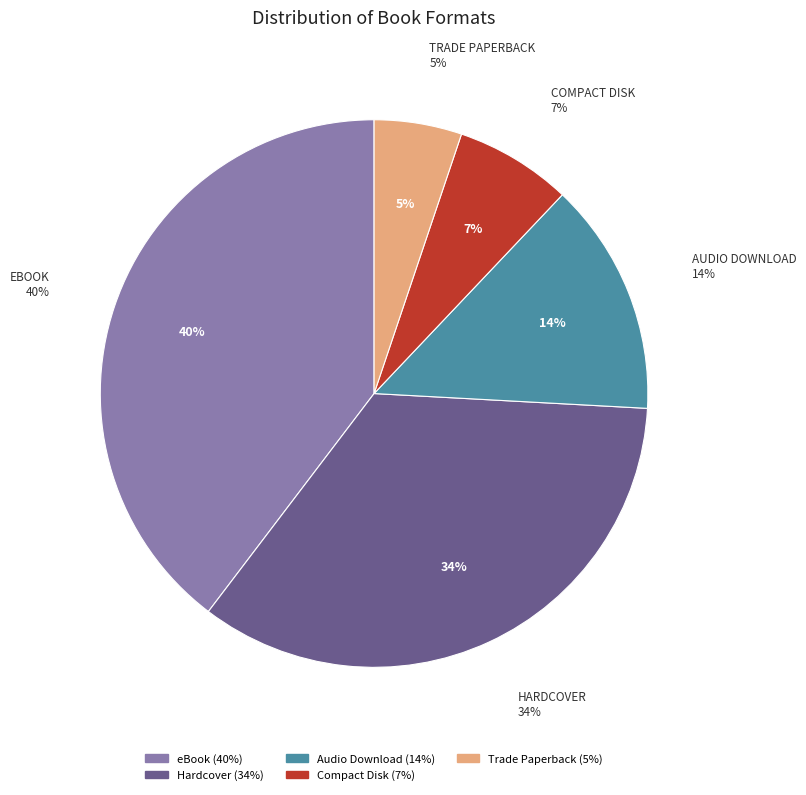

How many segments does this pie chart have?

5